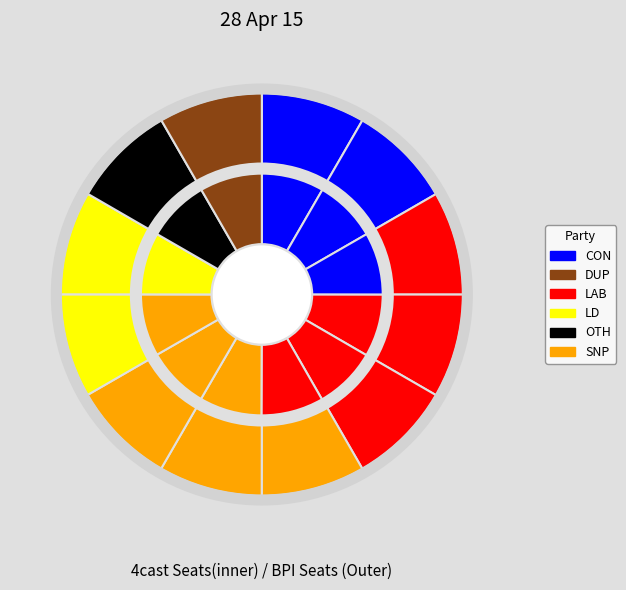

To the nearest percent, what is the average slice percentage?

8%